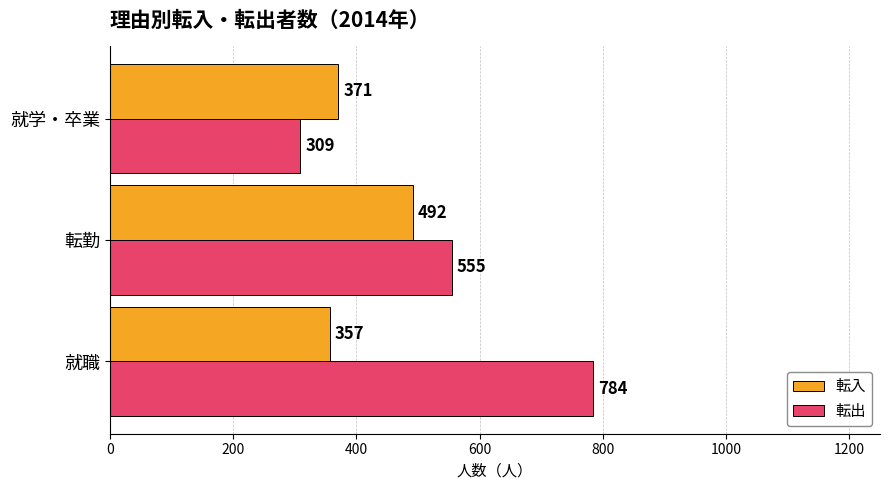

Which series changed the most between 就職 and 転勤?

転出